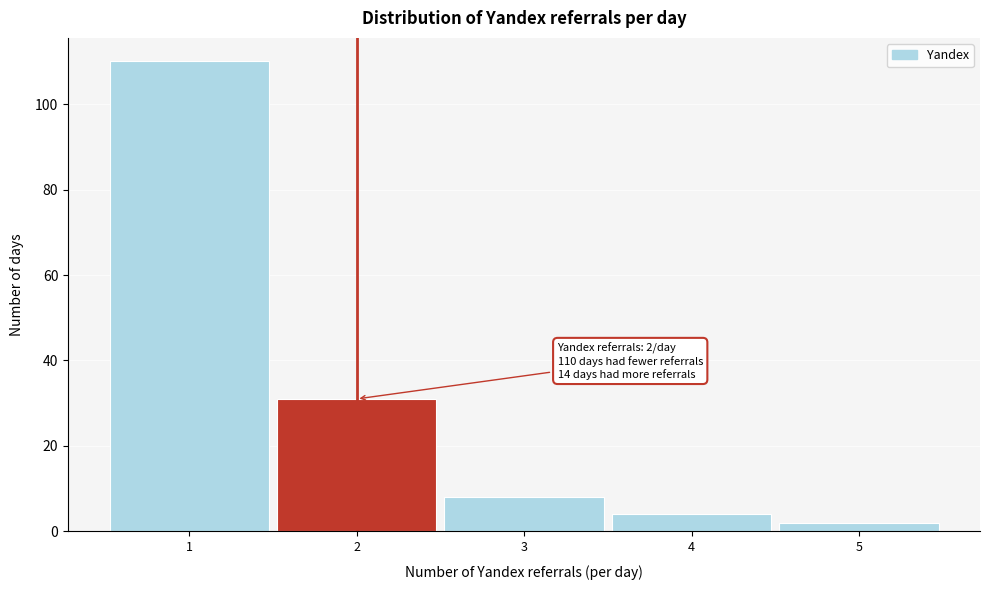

Over which range of the x-axis is the bar tallest?

0.5 to 1.5